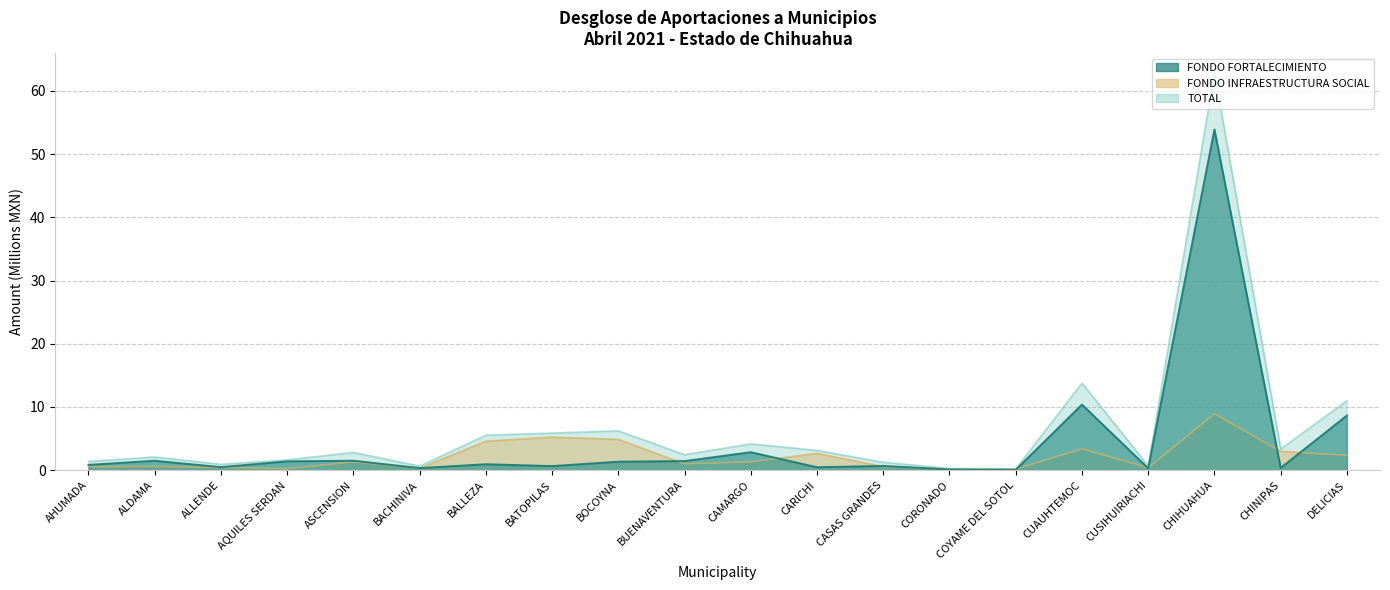

True or false: total and fondo_infraestructura cross at least once.

False